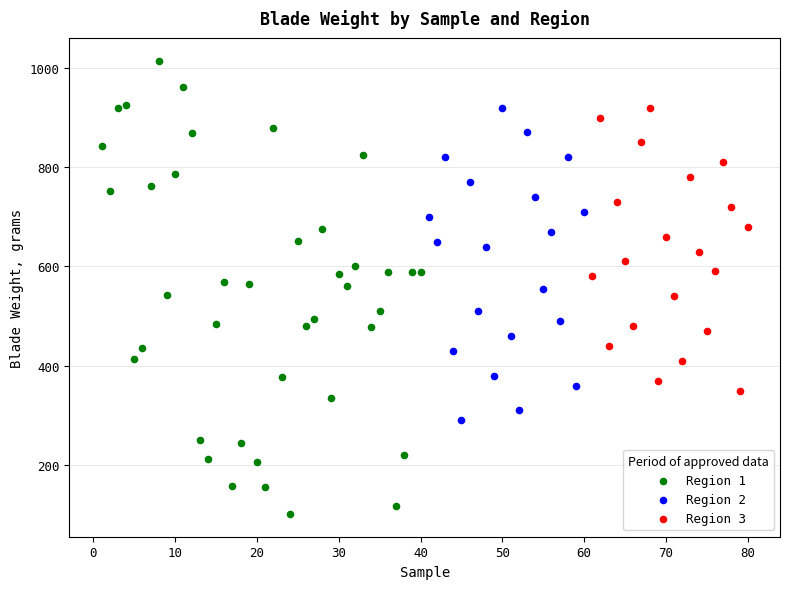

Which series has the widest spread of Y values?

Region 1